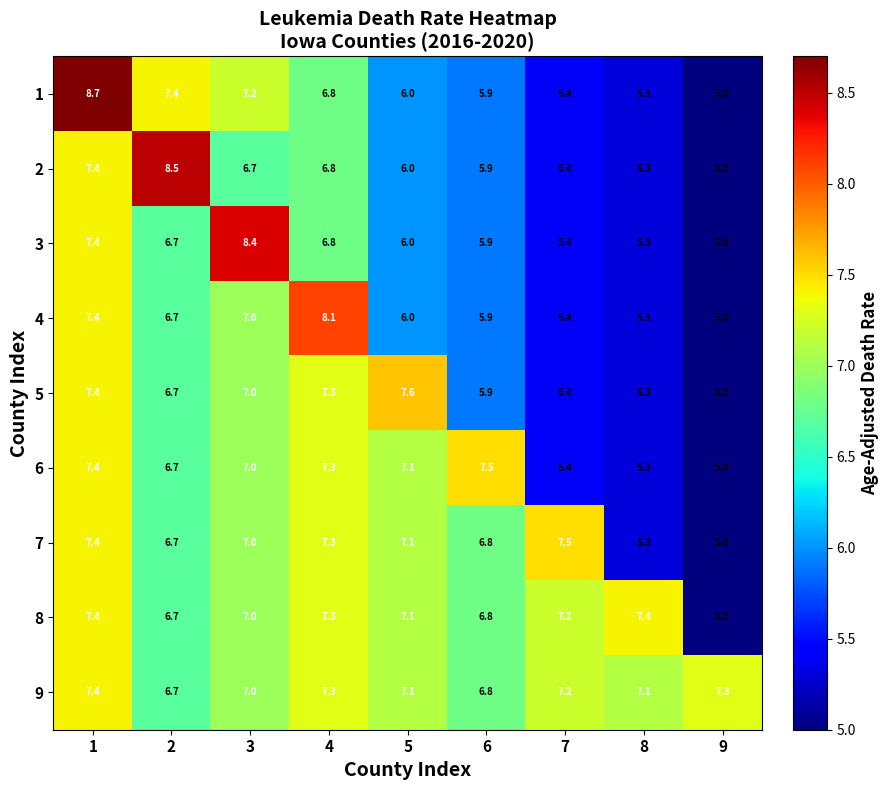

What is the difference between the highest and lowest values at 2?

1.8